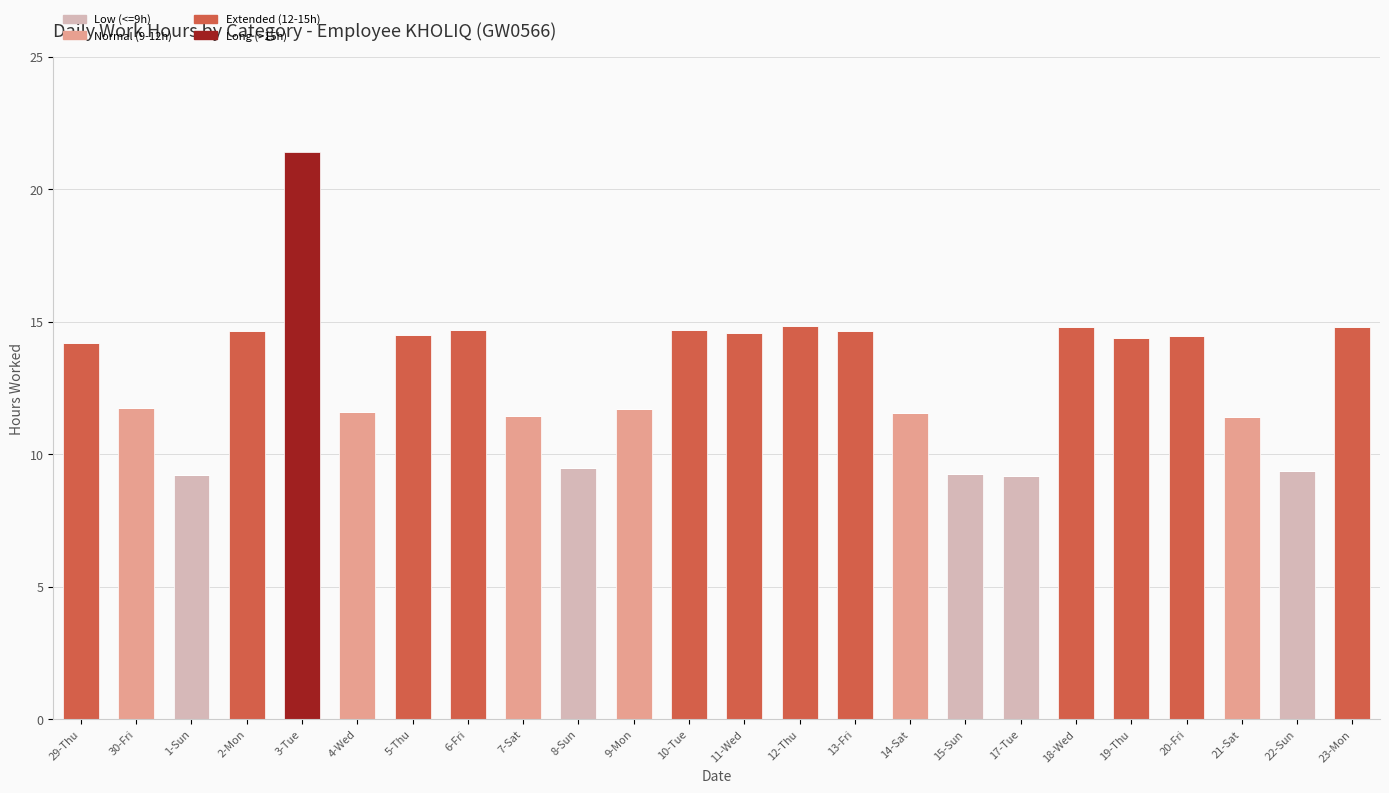

What is the total value across all series at 11-Wed?

14.6